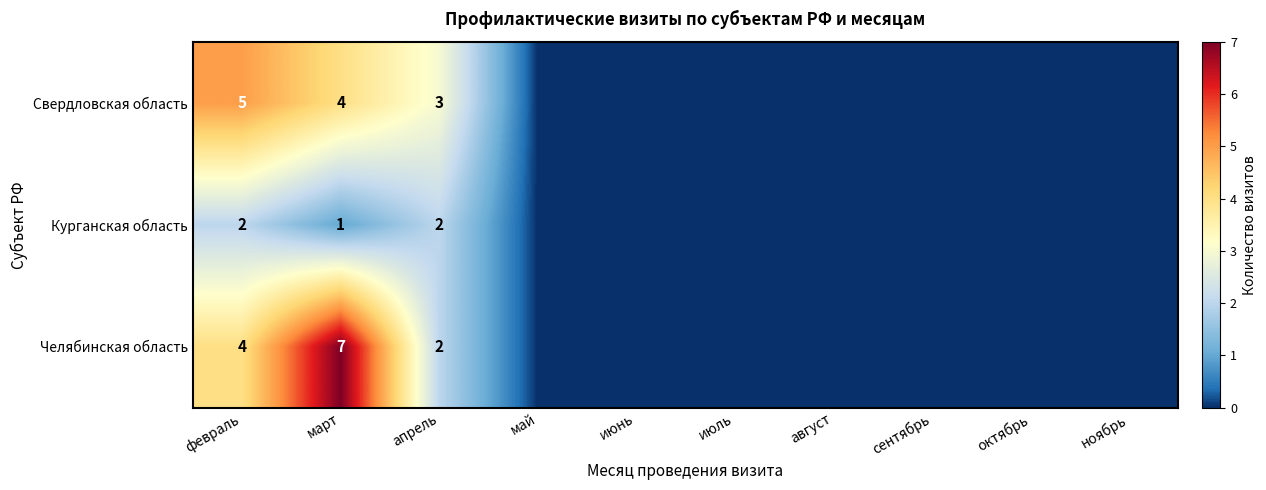

Is it true that Курганская область equals 1 at апрель?

False